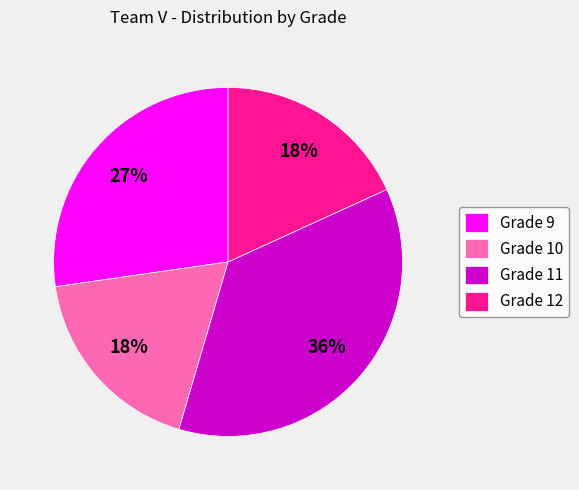

What is the largest slice in the pie chart?

Grade 11